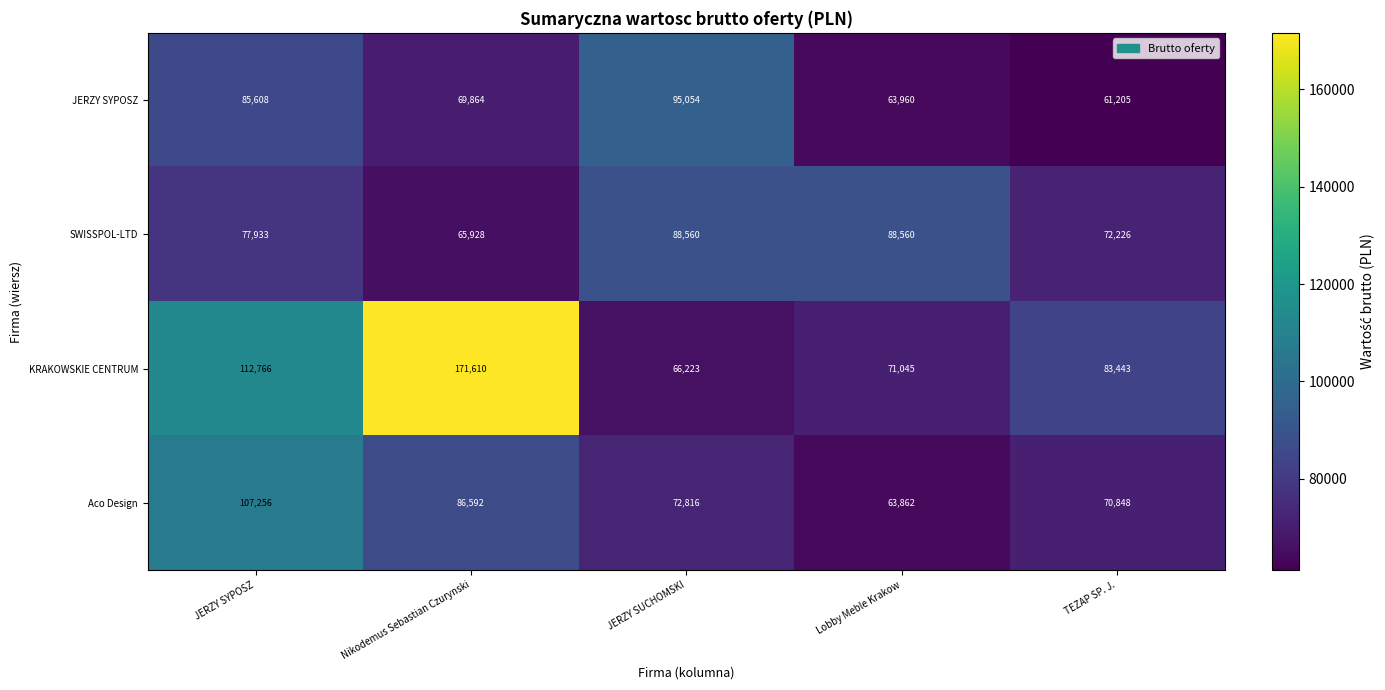

Rank the series at Nikodemus Sebastian Czurynski from highest to lowest value.

KRAKOWSKIE CENTRUM, Aco Design, JERZY SYPOSZ, SWISSPOL-LTD